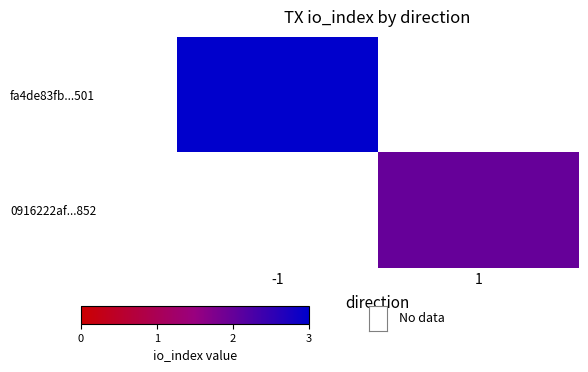

Is it true that 0916222af...852 equals 1.4 at 1?

False